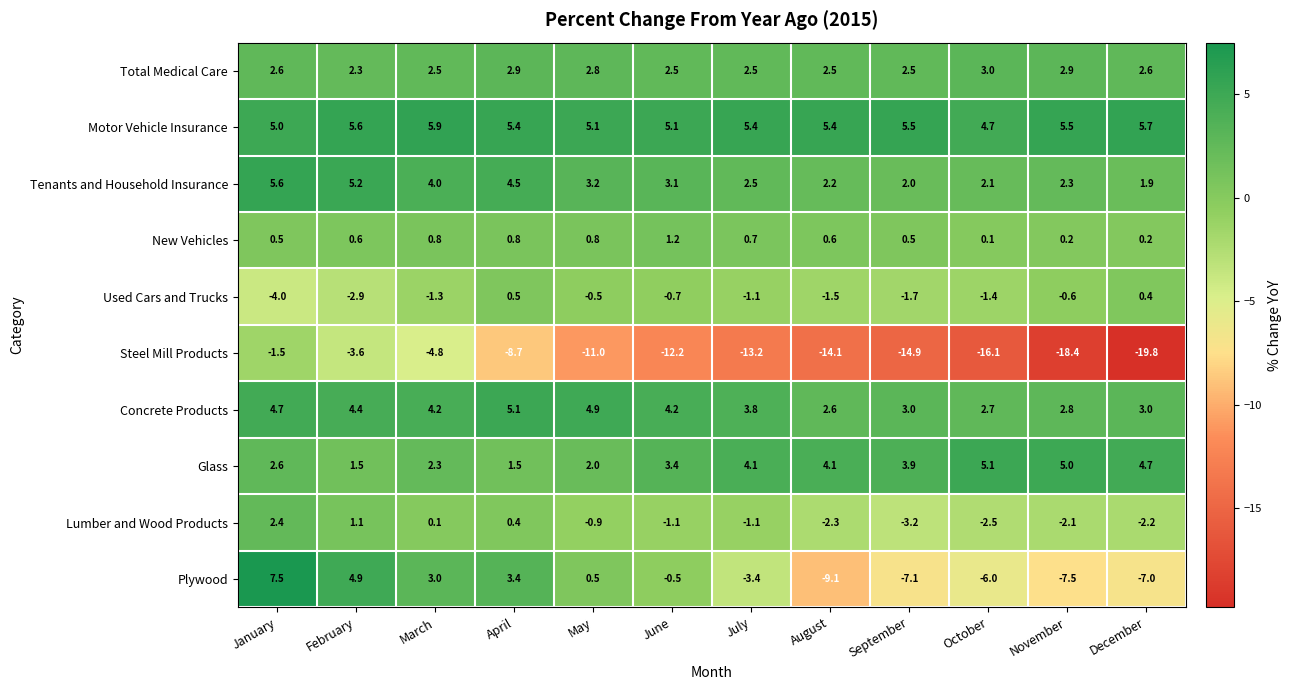

At which category is the sum across all series the highest?

January